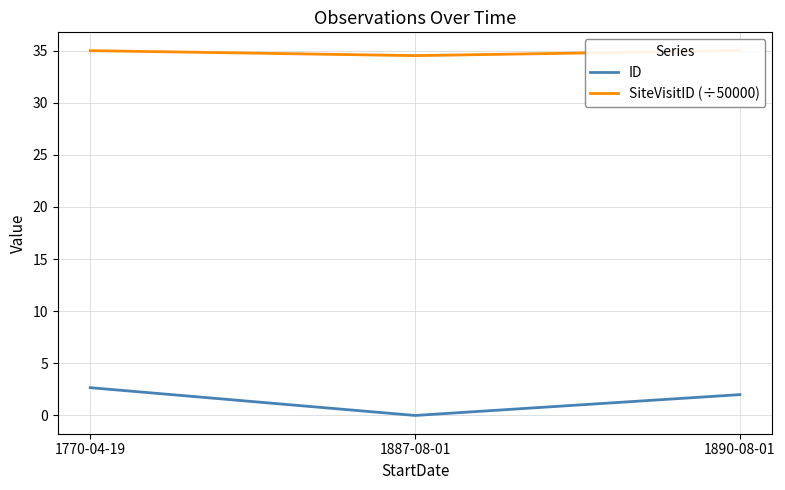

Between 1890-08-01 and 1770-04-19, which is larger?

1770-04-19